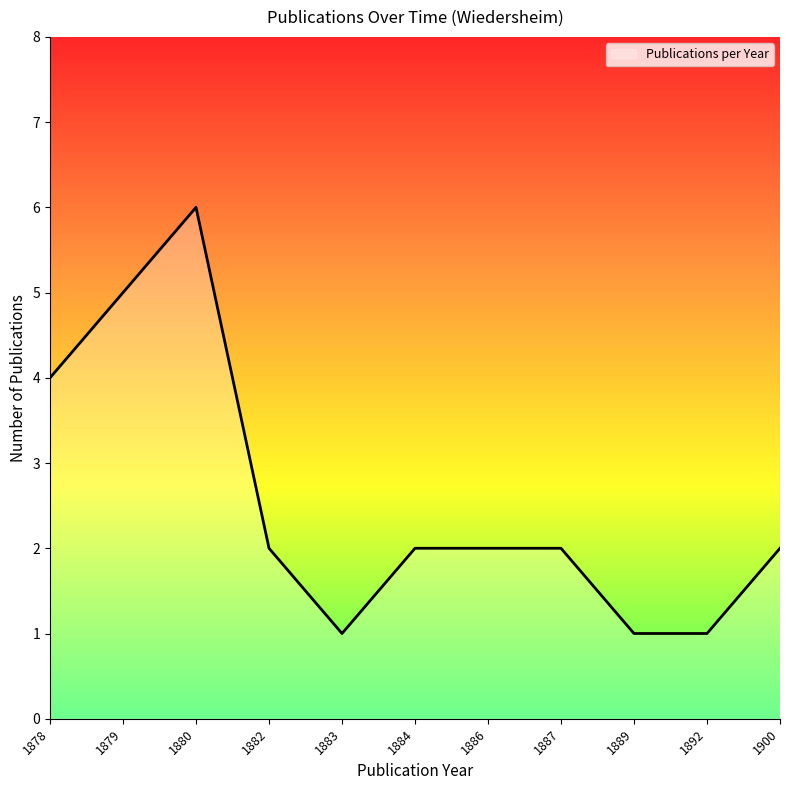

How many series are shown in this chart?

1